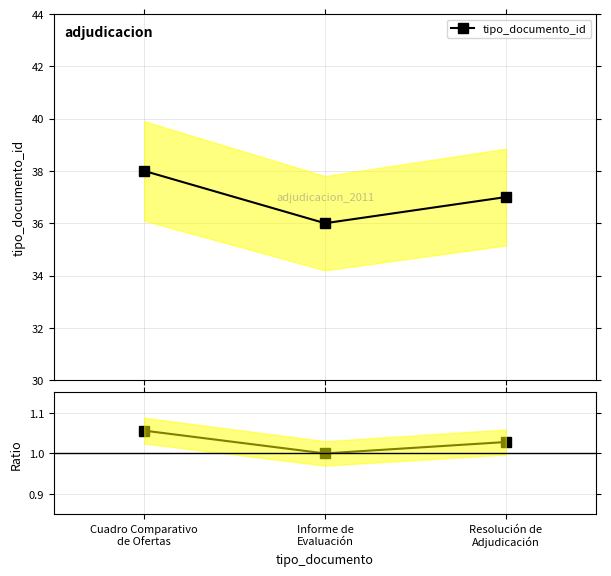

Reading right to left, transcribe all the data shown in this chart.

tipo_documento_id: Resolución de
Adjudicación=37.0	Informe de
Evaluación=36.0	Cuadro Comparativo
de Ofertas=38.0
Ratio: Resolución de
Adjudicación=1.0	Informe de
Evaluación=1.0	Cuadro Comparativo
de Ofertas=1.1